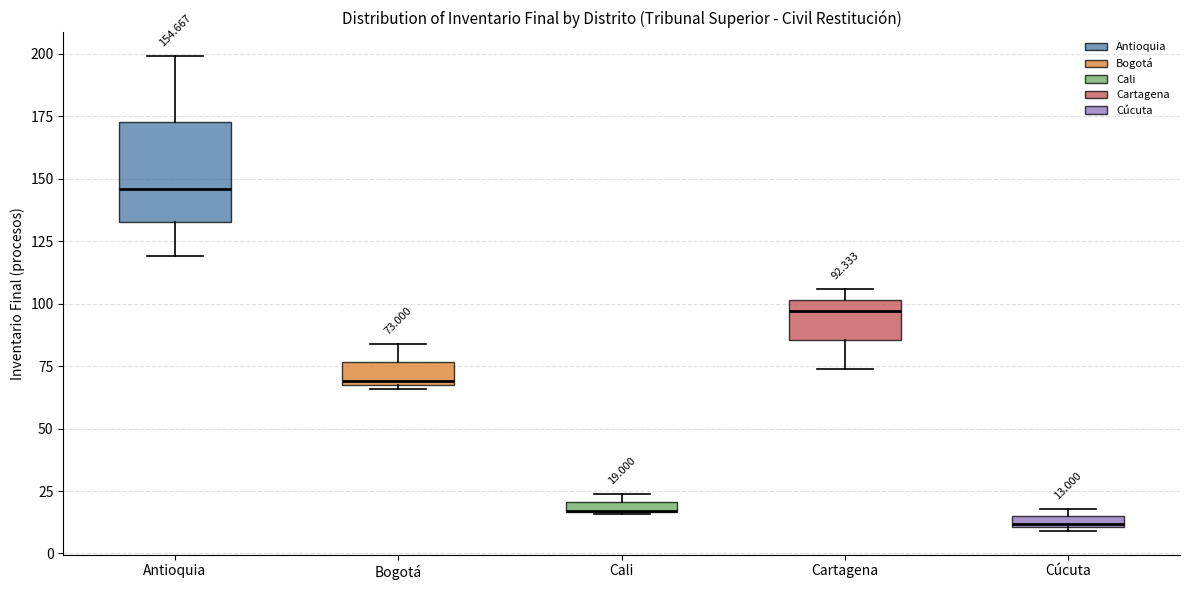

Comparing the boxes themselves (not the whiskers), which one is the tallest?

Antioquia